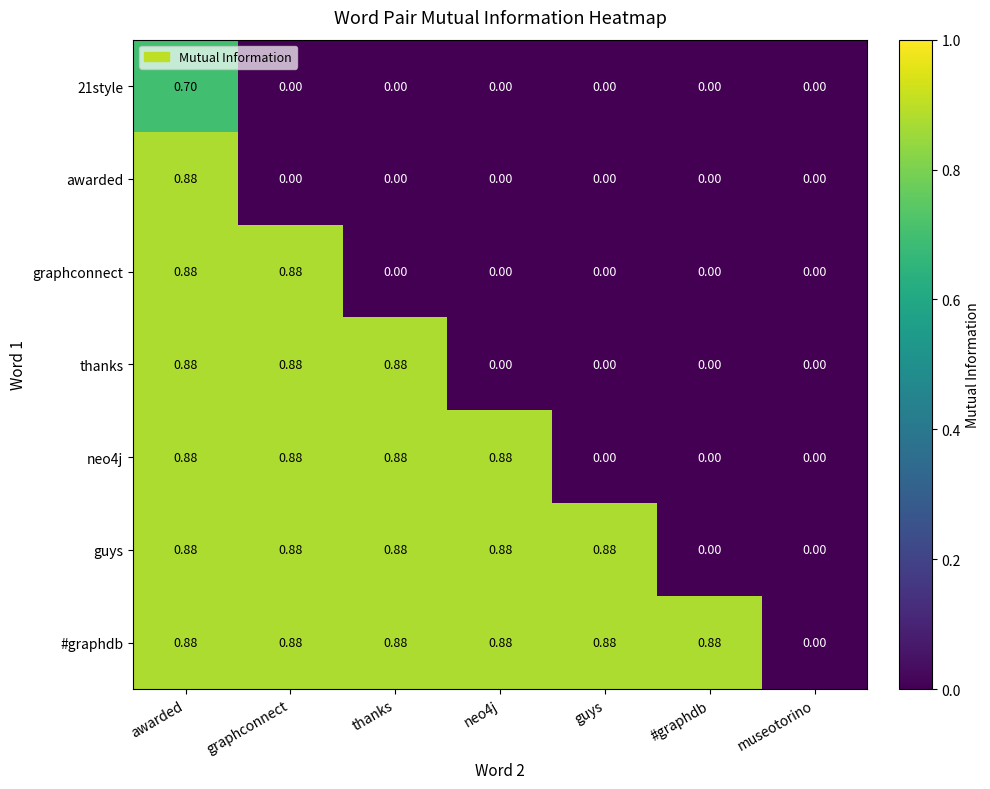

Which series has the largest total across all categories?

#graphdb